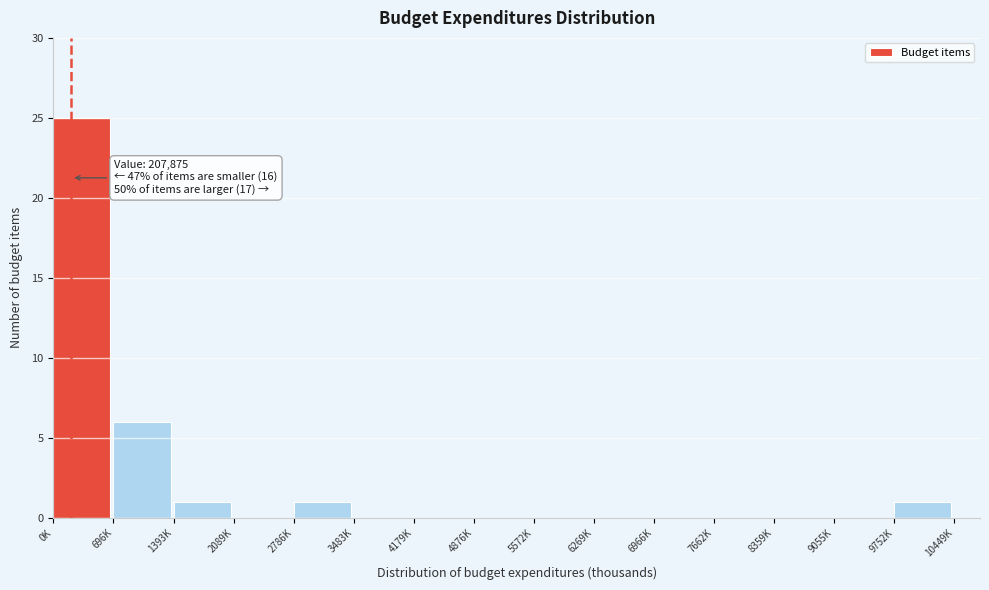

Reading left to right, transcribe all the data shown in this chart.

0K=25	696K=6	1393K=1	2089K=0	2786K=1	3483K=0	4179K=0	4876K=0	5572K=0	6269K=0	6966K=0	7662K=0	8359K=0	9055K=0	9752K=1